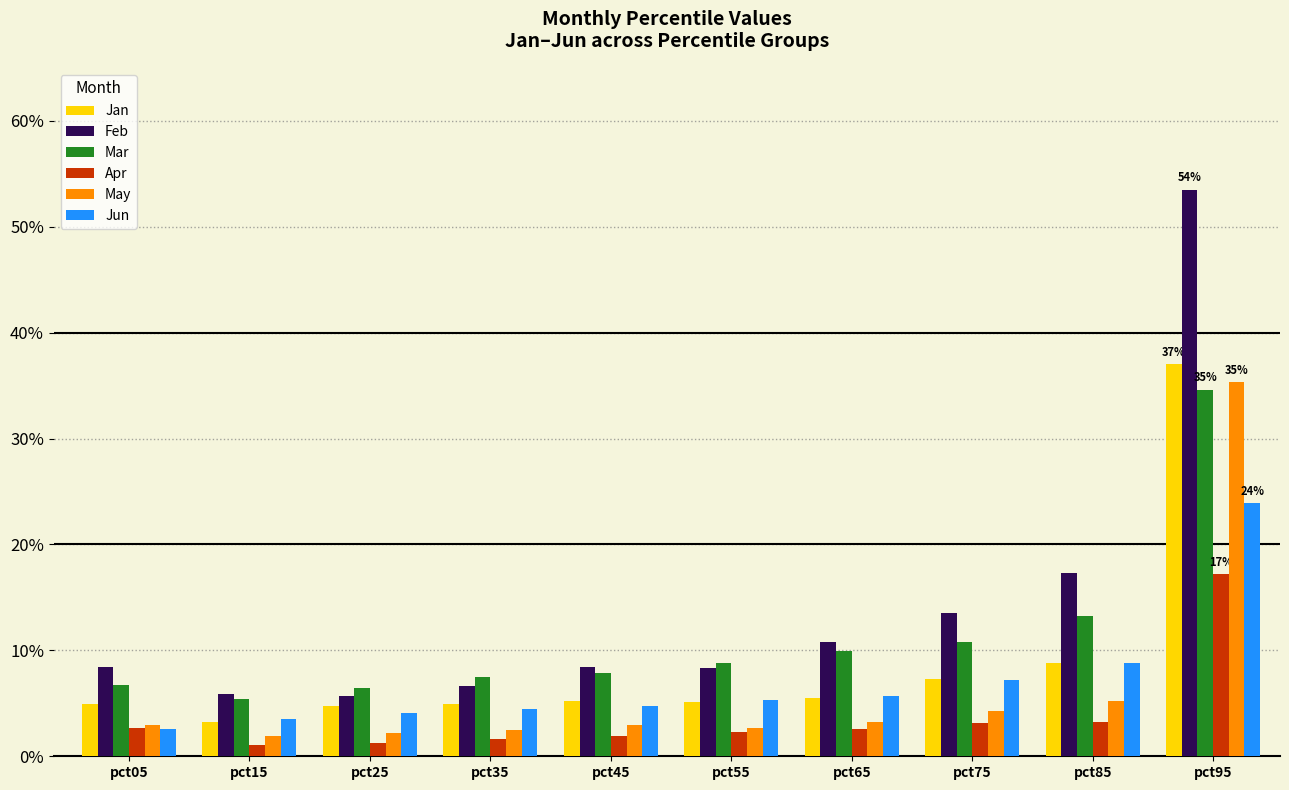

At how many categories does at least one series exceed 0?

10